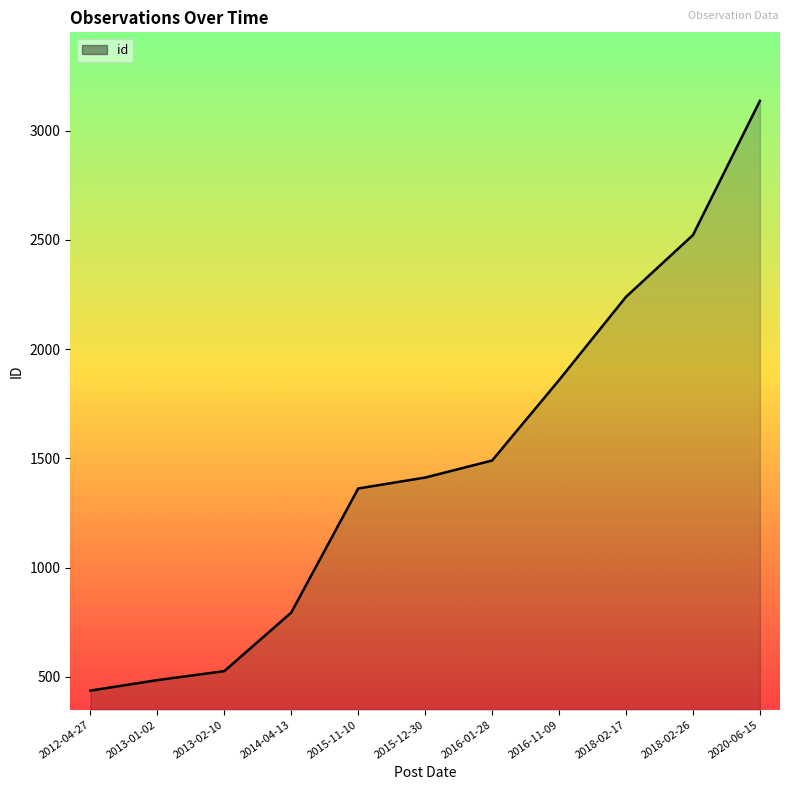

Rank the categories by value from lowest to highest.

2012-04-27, 2013-01-02, 2013-02-10, 2014-04-13, 2015-11-10, 2015-12-30, 2016-01-28, 2016-11-09, 2018-02-17, 2018-02-26, 2020-06-15